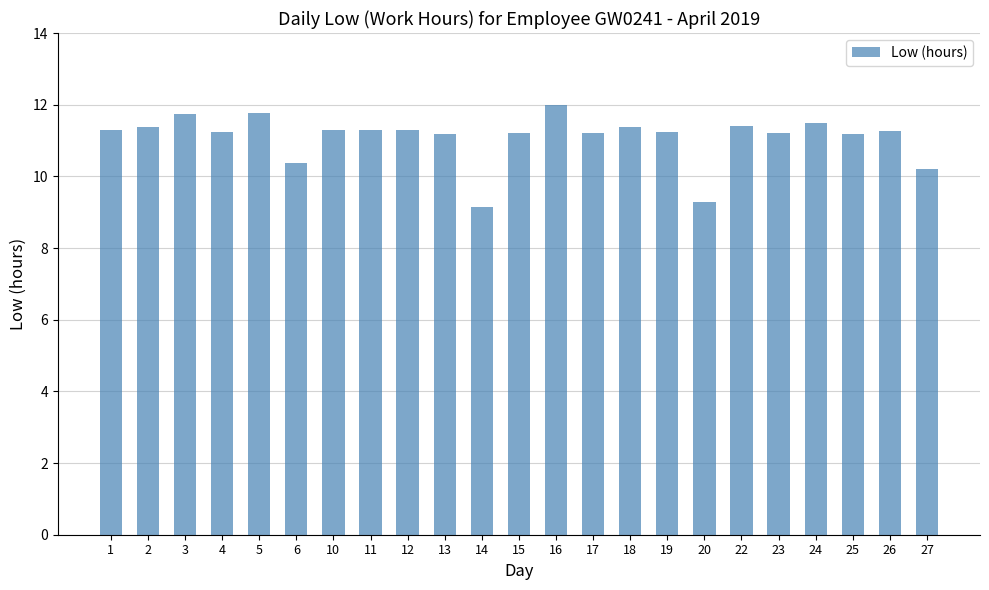

At which category does the chart reach its minimum across all series?

14